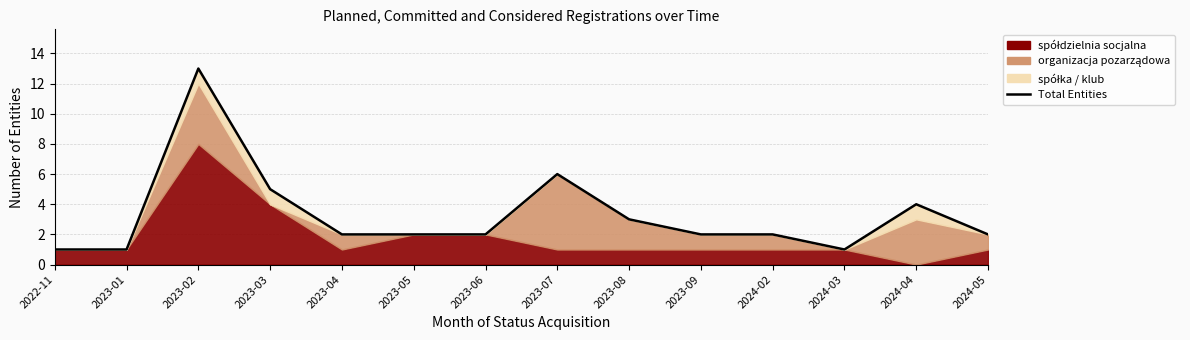

True or false: the data shows 2 at 2024-05.

True